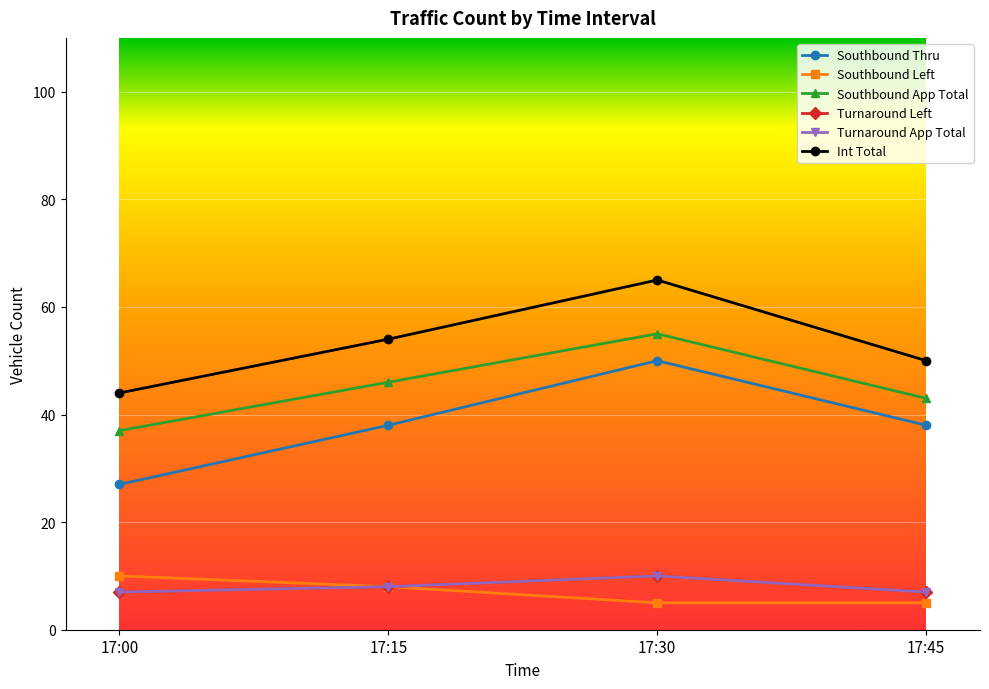

Where is Int Total nearest to the value 54?

17:15